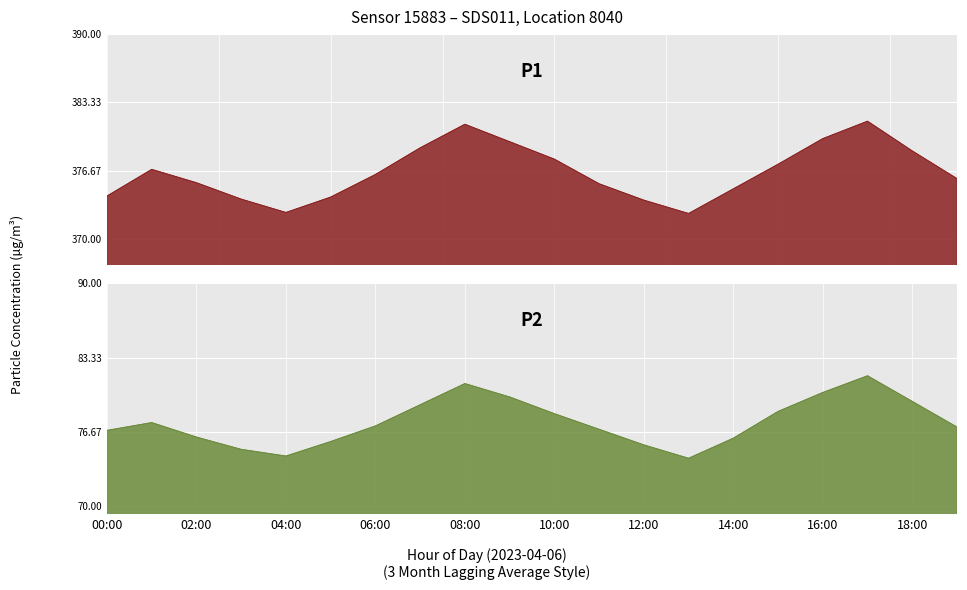

What is the sum of all P1 values?

7530.5